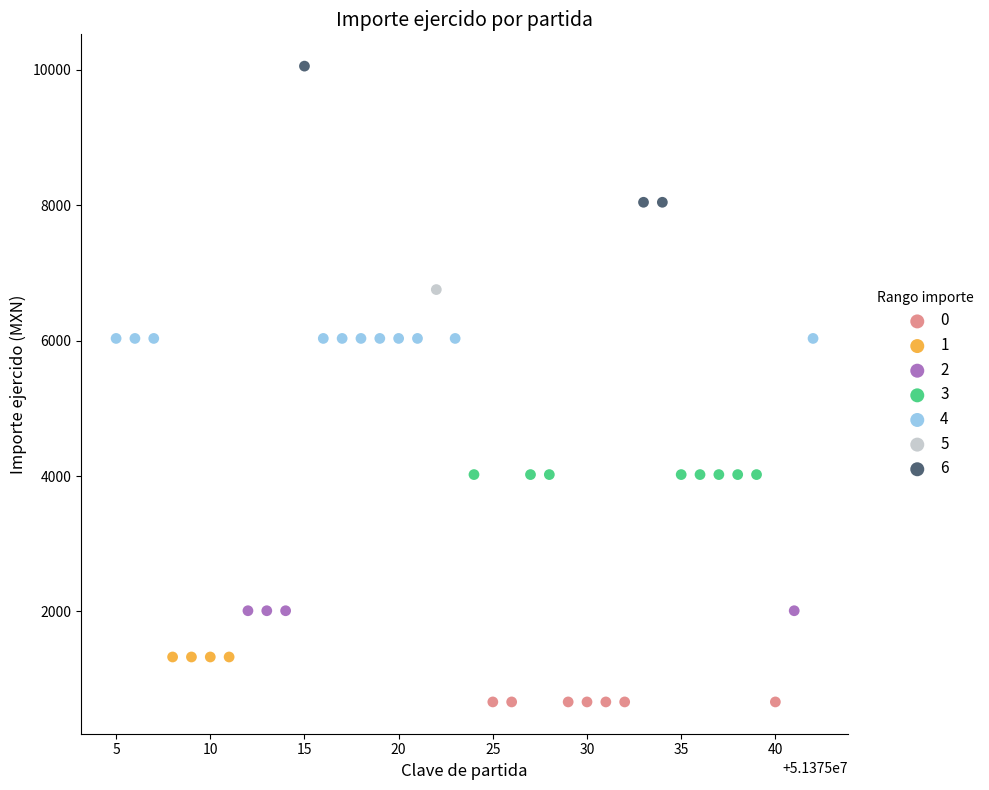

What are all the series names shown in the legend?

0, 1, 2, 3, 4, 5, 6